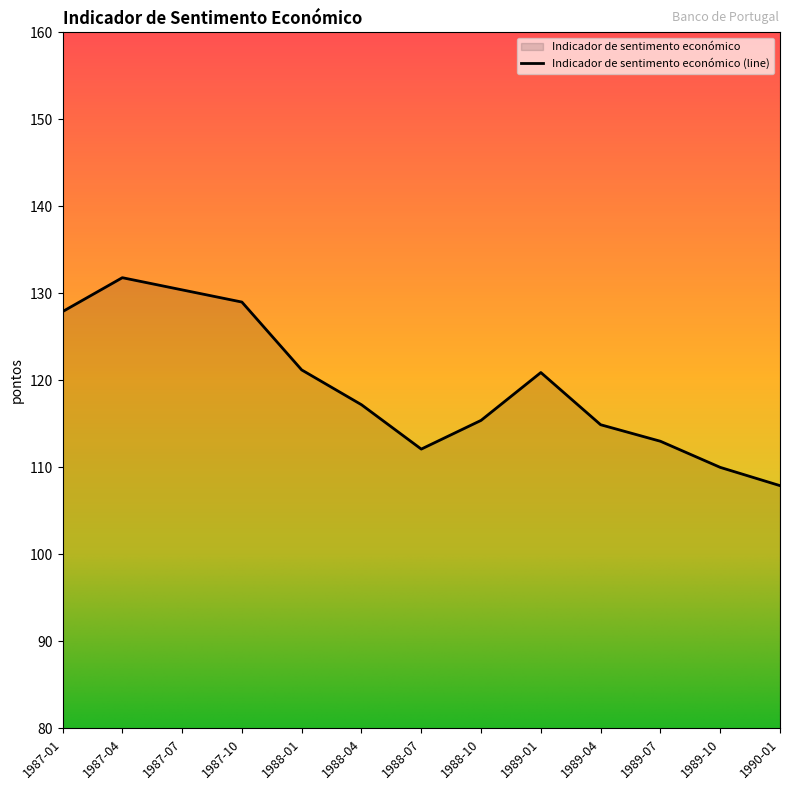

What is the difference between the values at 1989-01 and 1987-07?

9.5